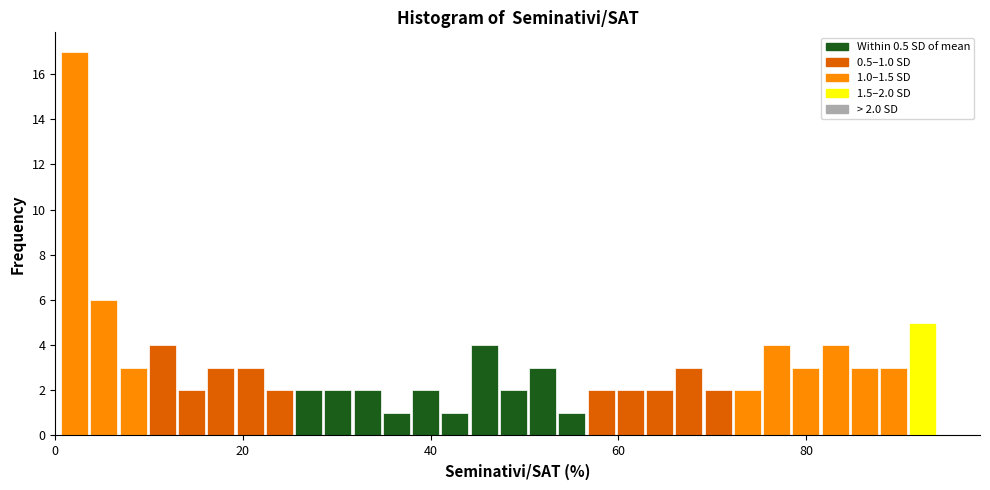

Read against the x-axis, roughly where is the centre of the tallest bar?

2